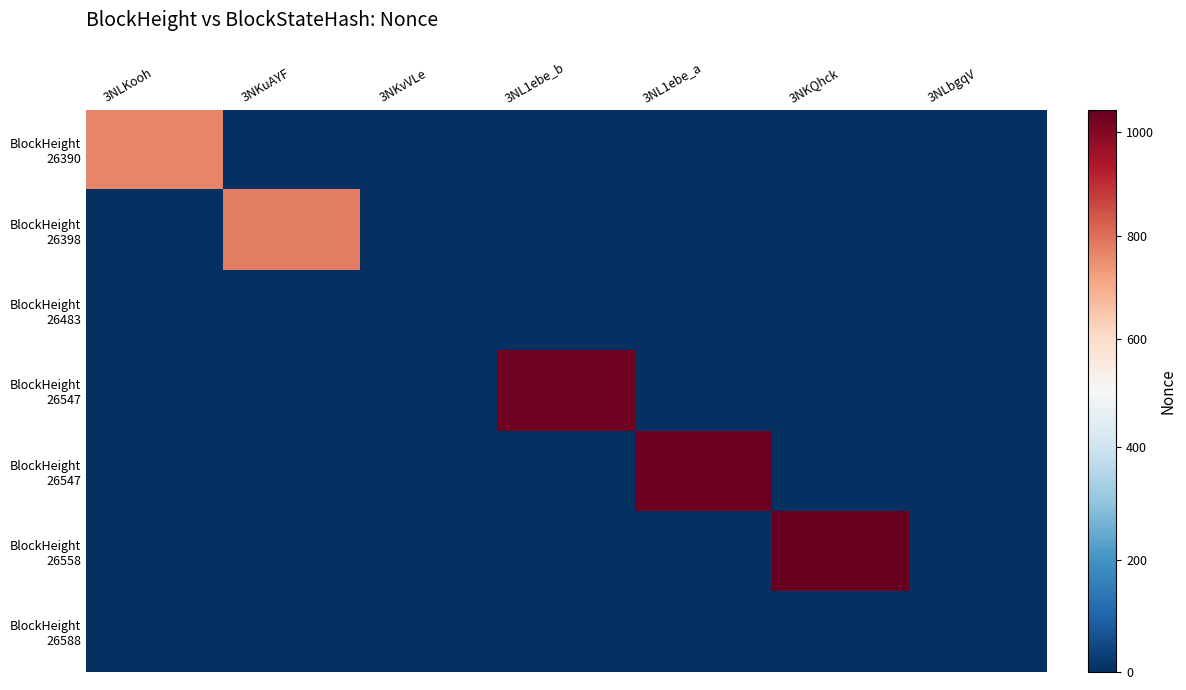

What is the total value across all series at 3NKQhck?

1044